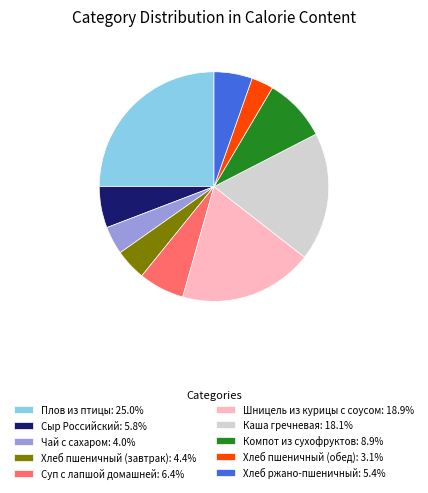

Does any single category account for the majority?

No